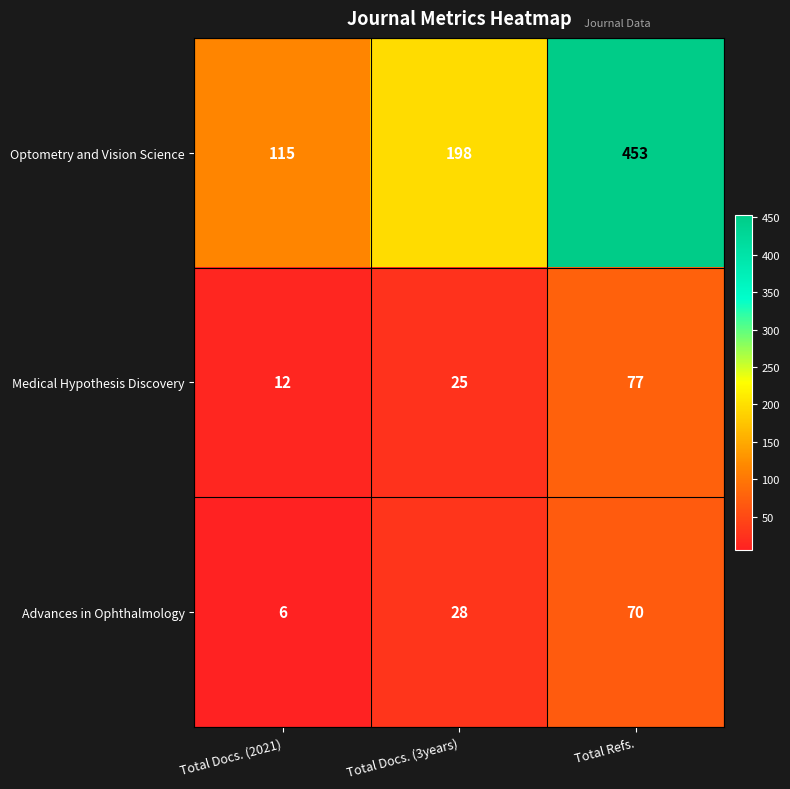

What is the sum of the Advances in Ophthalmology values at Total Docs. (2021) and Total Refs.?

76